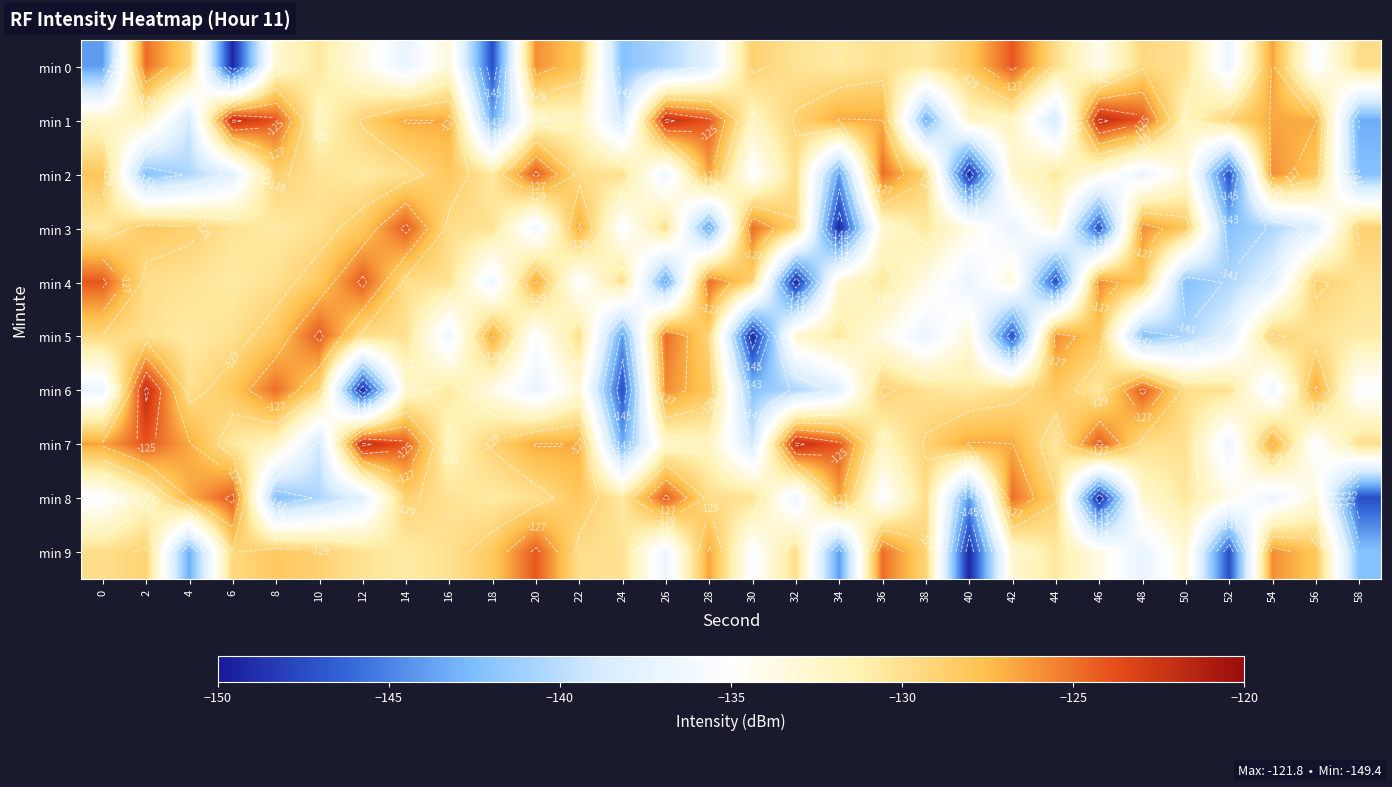

Rank the categories by min 8 value from lowest to highest.

46, 58, 40, 8, 10, 12, 54, 32, 0, 36, 52, 56, 48, 2, 18, 24, 50, 16, 30, 20, 38, 28, 44, 14, 22, 4, 34, 42, 6, 26